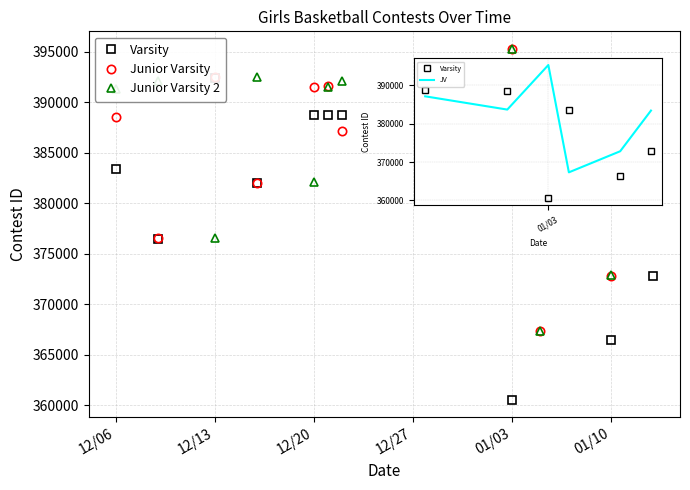

True or false: Varsity and Junior Varsity cross at least once.

True